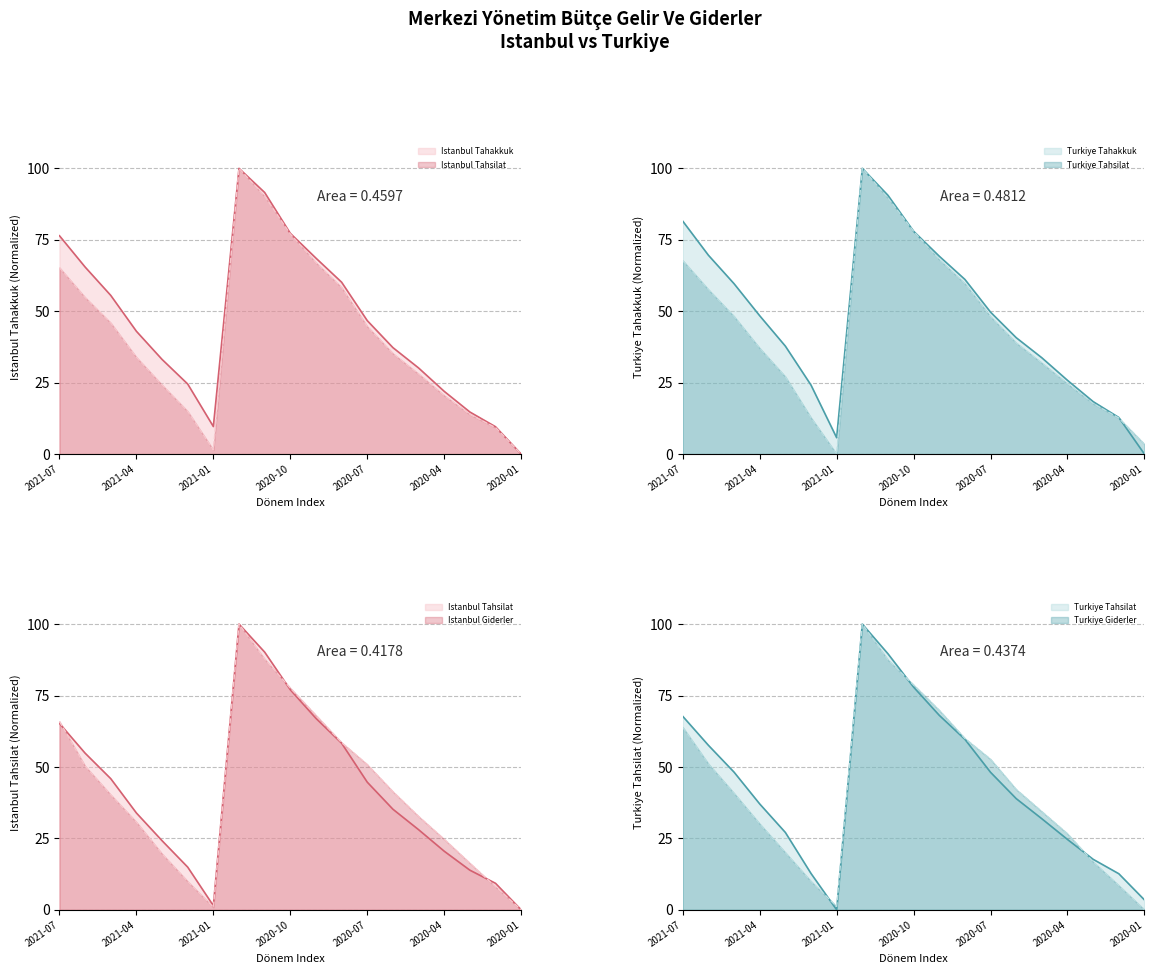

Does the chart have visible grid lines?

Yes